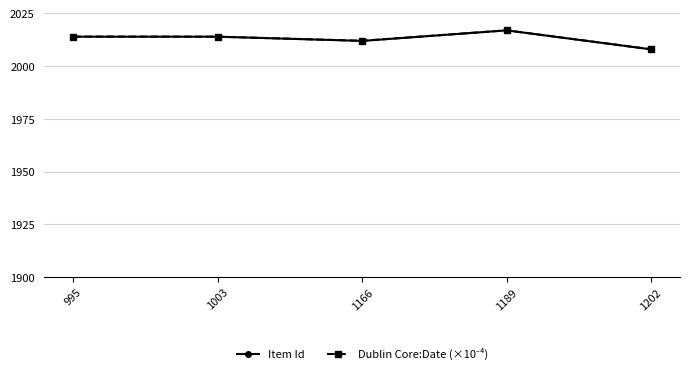

The value of Item Id at 1189 is 2017.0. True or false?

True